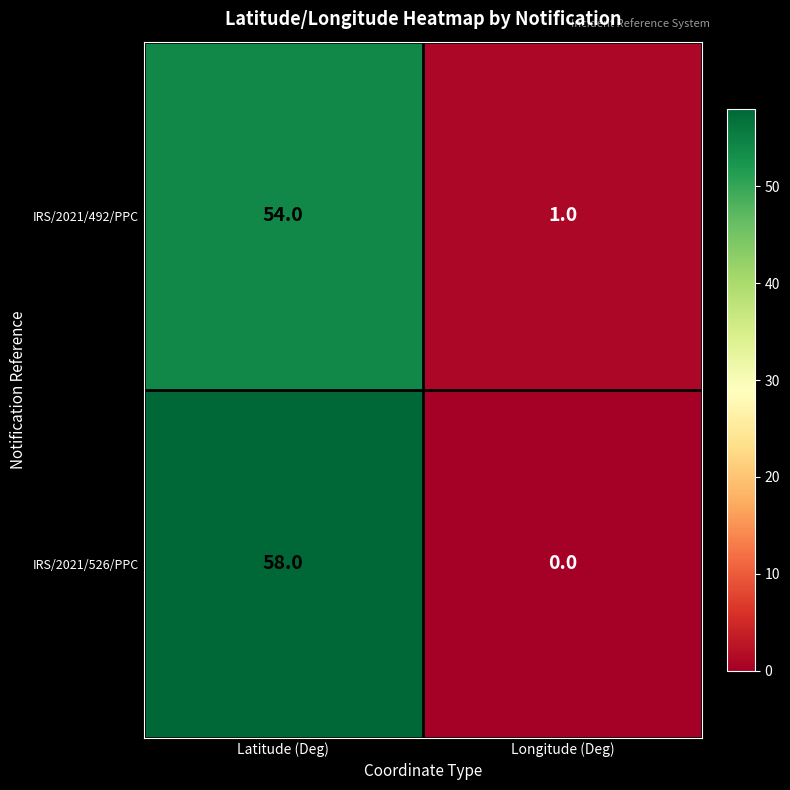

Read the IRS/2021/492/PPC value at Latitude (Deg), to the nearest 5.

55